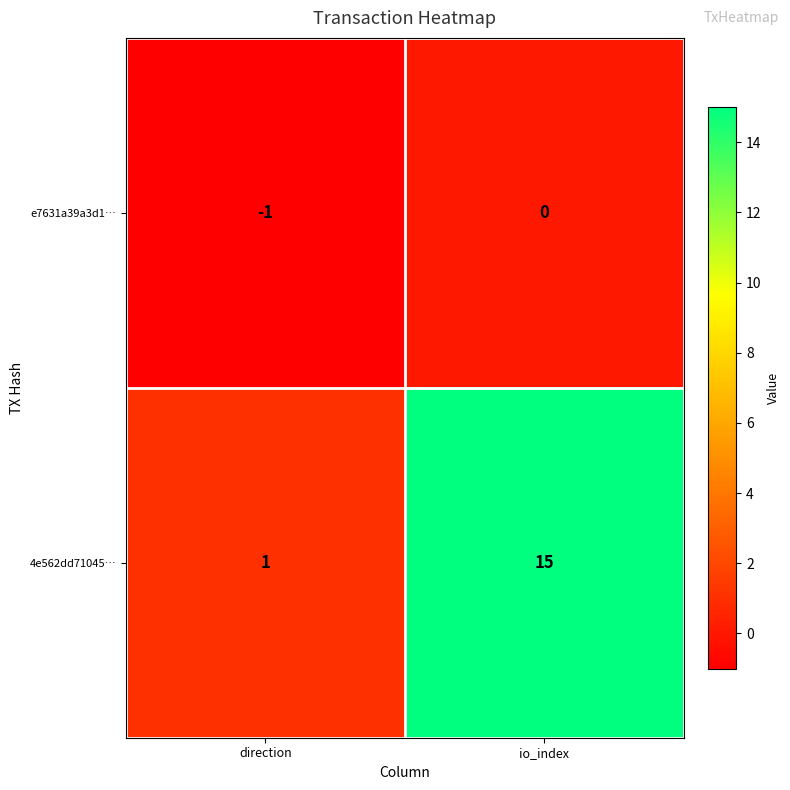

Reading left to right, what are all the values shown in this chart?

e7631a39a3d1…: -1	0
4e562dd71045…: 1	15